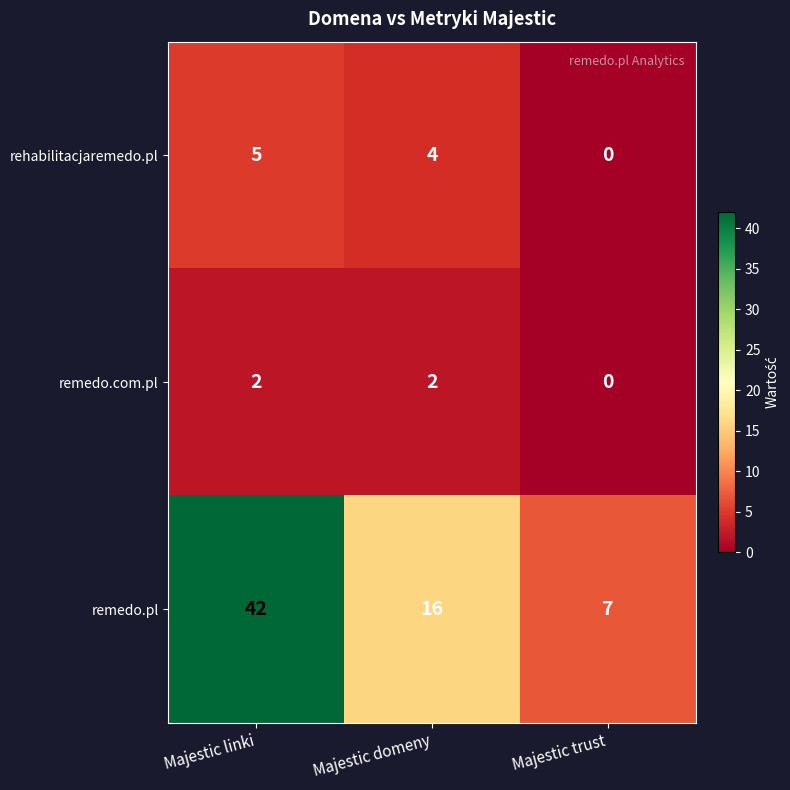

Count the number of data series in this chart.

3